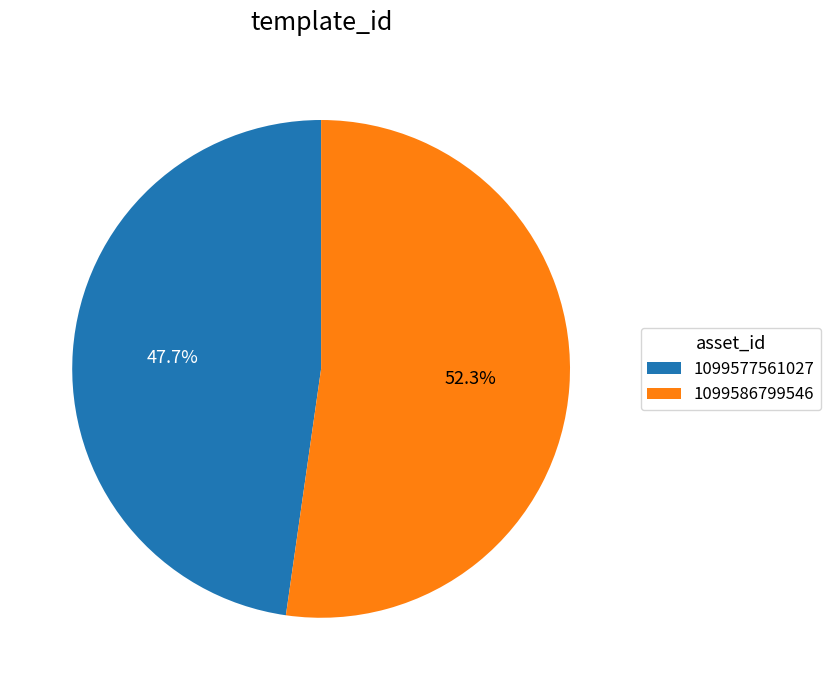

To the nearest percent, what portion does 1099577561027 represent?

48%